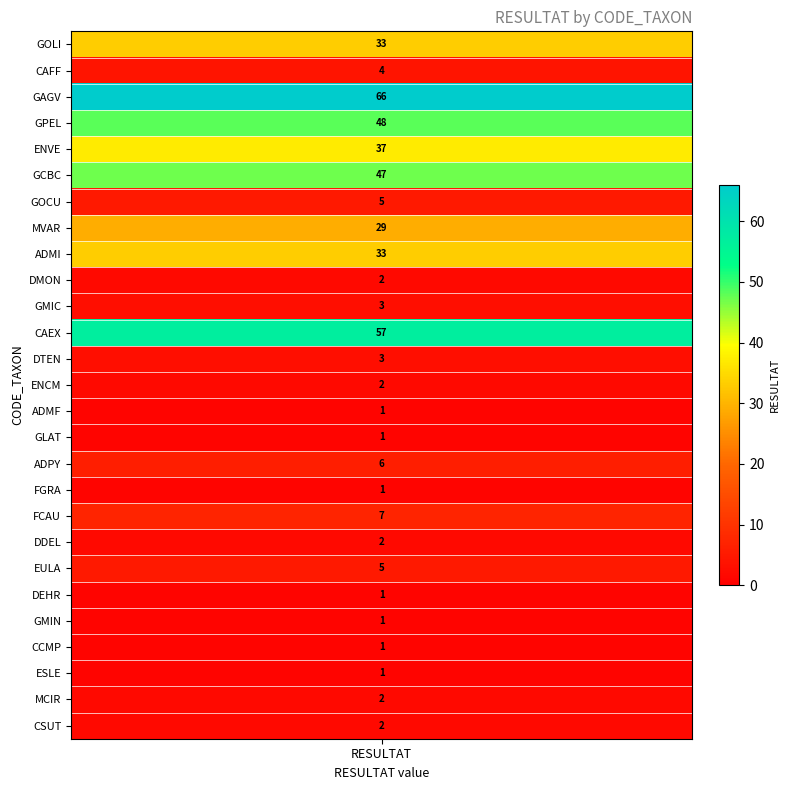

Reading right to left, list all the values displayed in this chart.

26=2	25=2	24=1	23=1	22=1	21=1	20=5	19=2	18=7	17=1	16=6	15=1	14=1	13=2	12=3	11=57	10=3	9=2	8=33	7=29	6=5	5=47	4=37	3=48	2=66	1=4	resultat=33